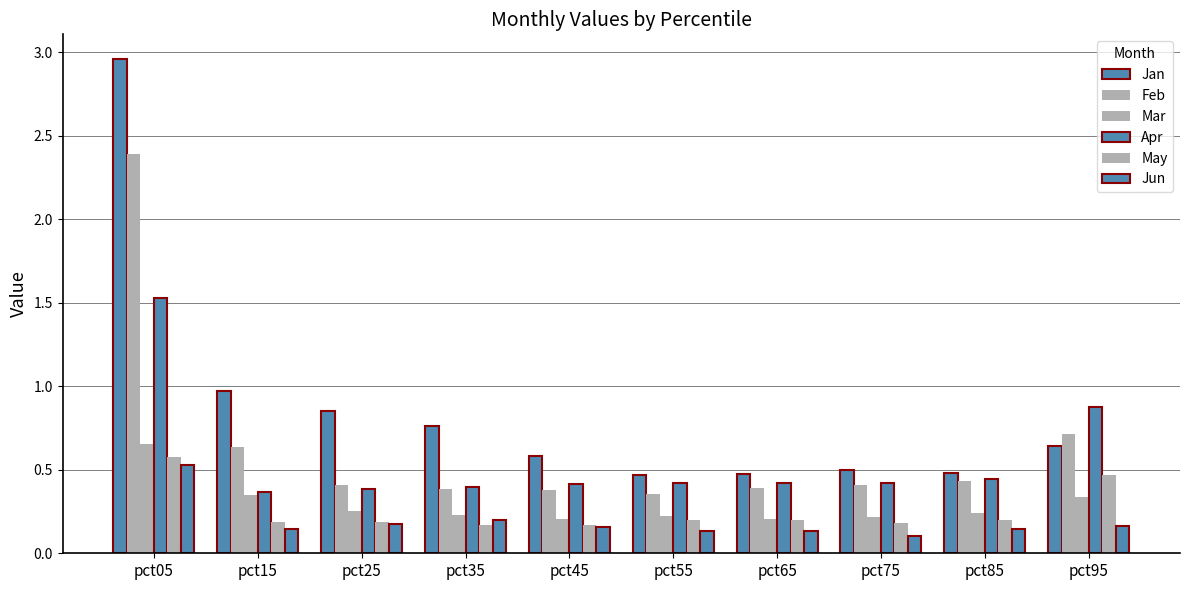

True or false: May has a value of 0.2 at pct25.

True